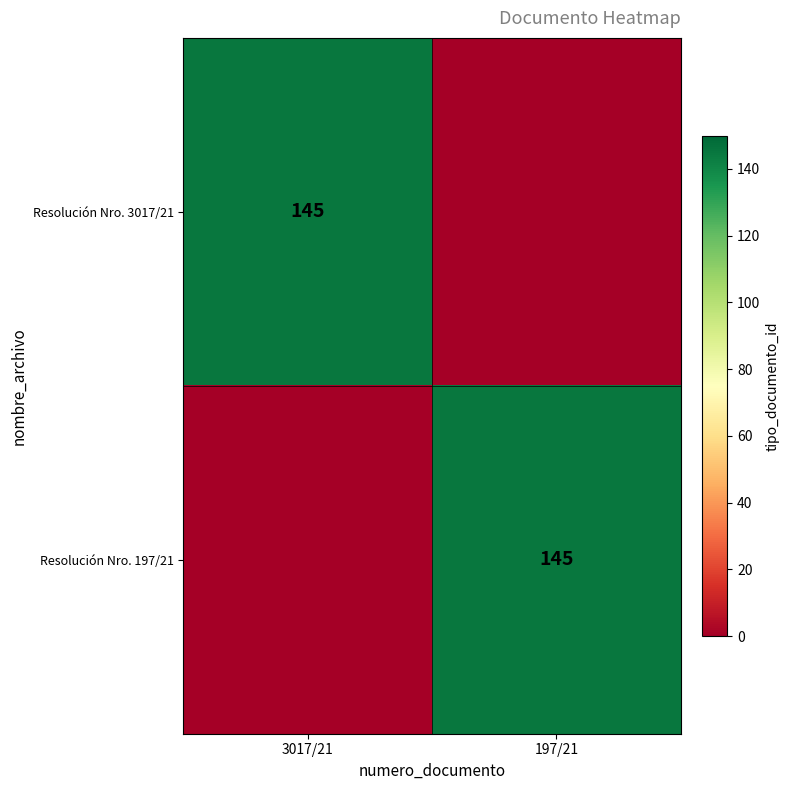

True or false: Resolución Nro. 197/21 has a value of 95 at 197/21.

False